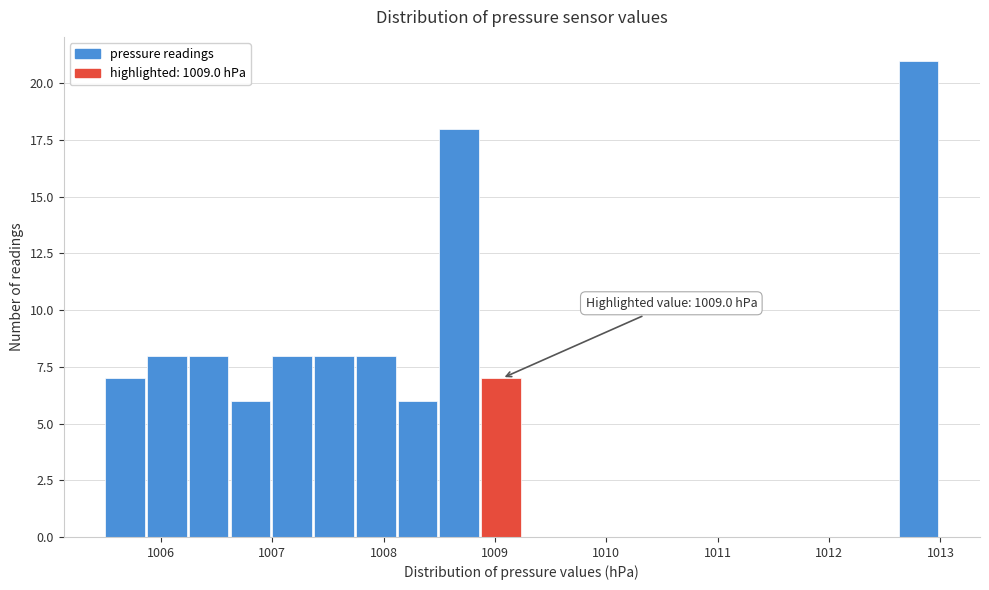

Around what value on the x-axis is the tallest bar? Give the approximate position of its centre, as read against the axis.

1012.8